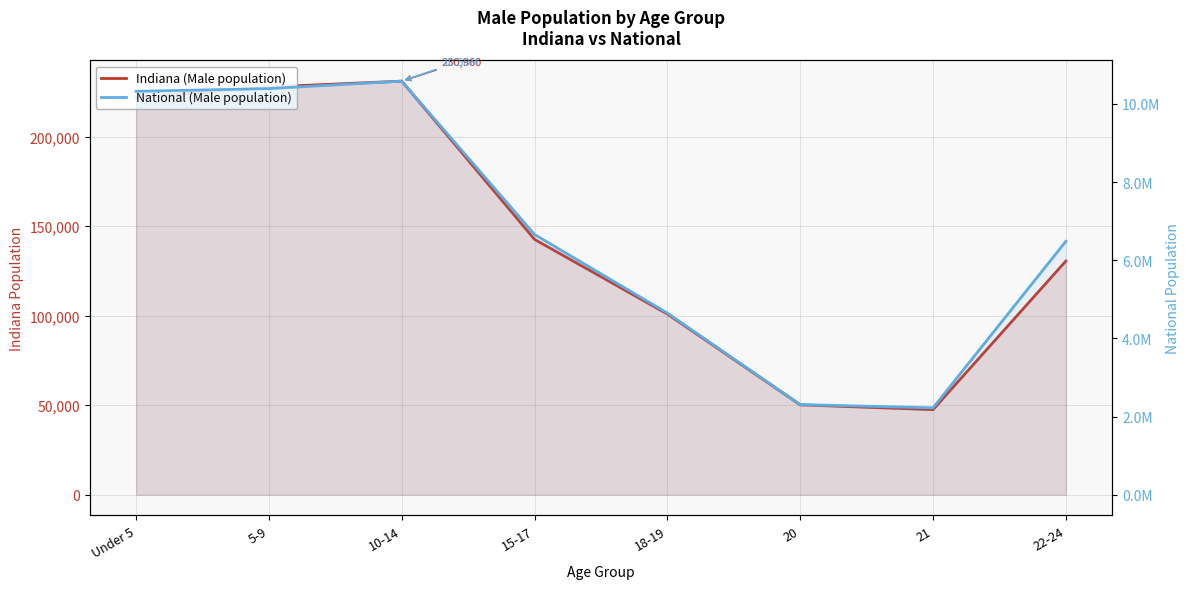

Read the National (Male population) value at 18-19, to the nearest 100.

4647500